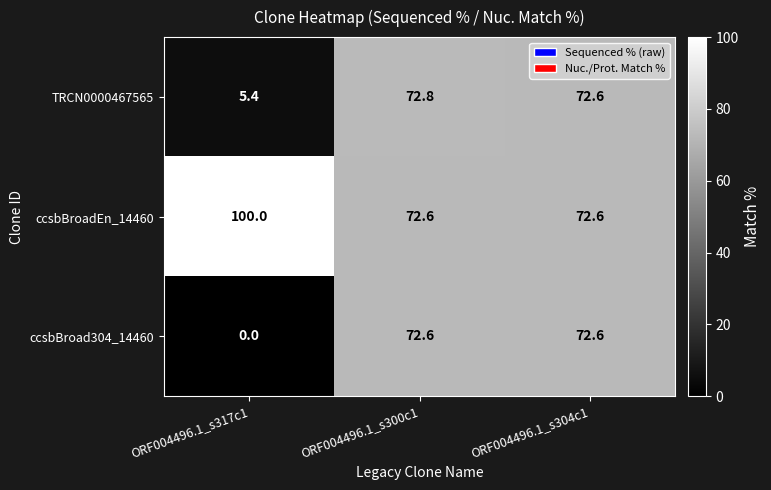

What is the maximum value shown in the chart?

100.0